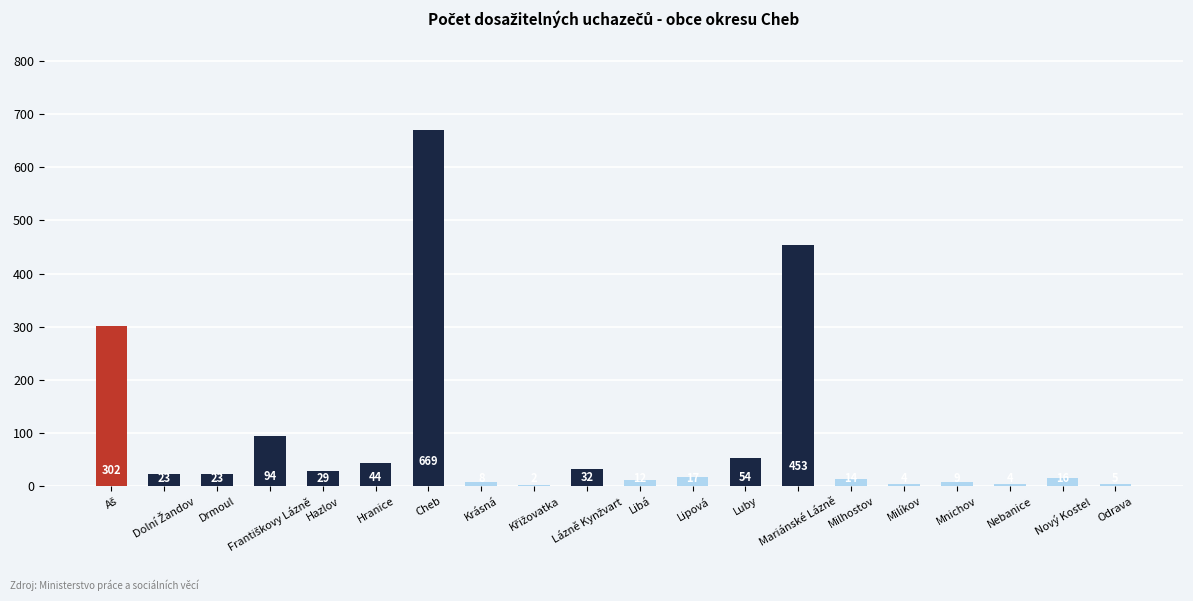

Count the number of data series in this chart.

1